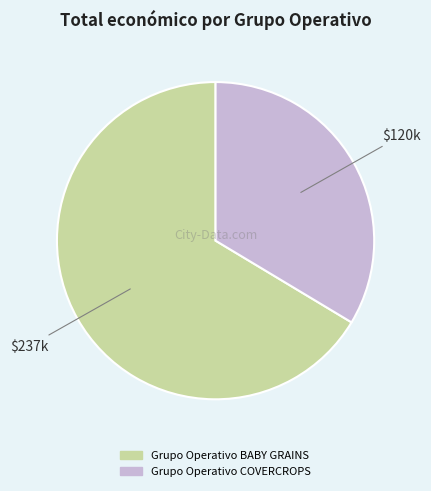

How many slices are in this pie chart?

2